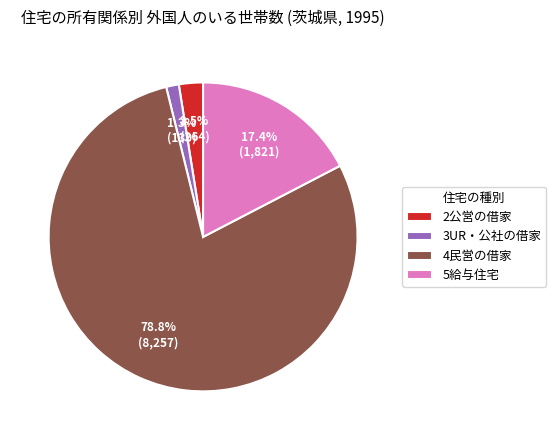

What is the smallest slice in the pie chart?

3UR・公社の借家